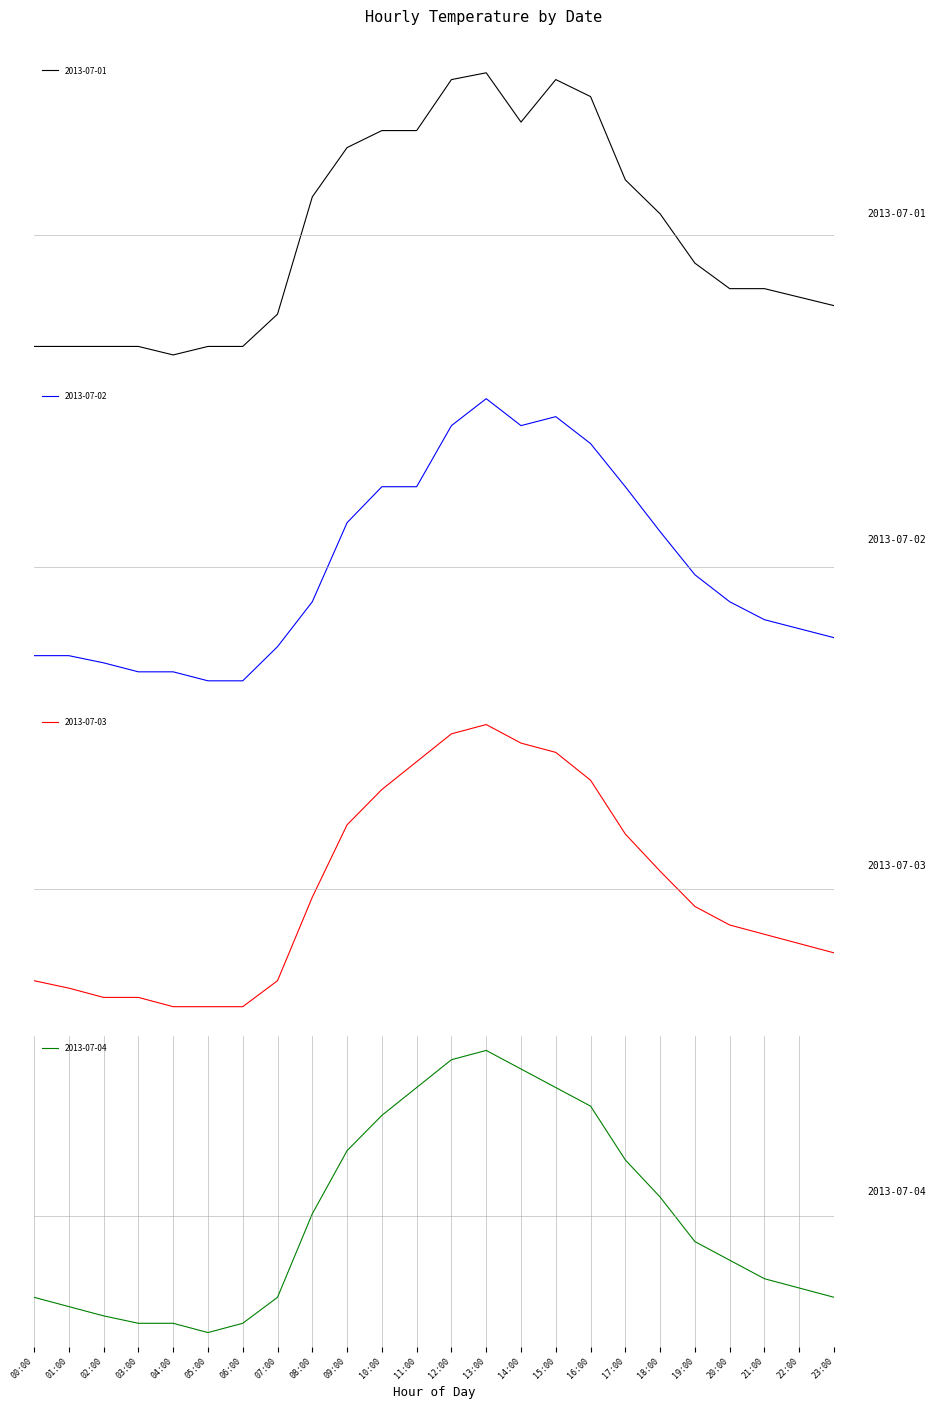

In 2013-07-01, how many points are higher than both neighbors (excluding endpoints)?

2